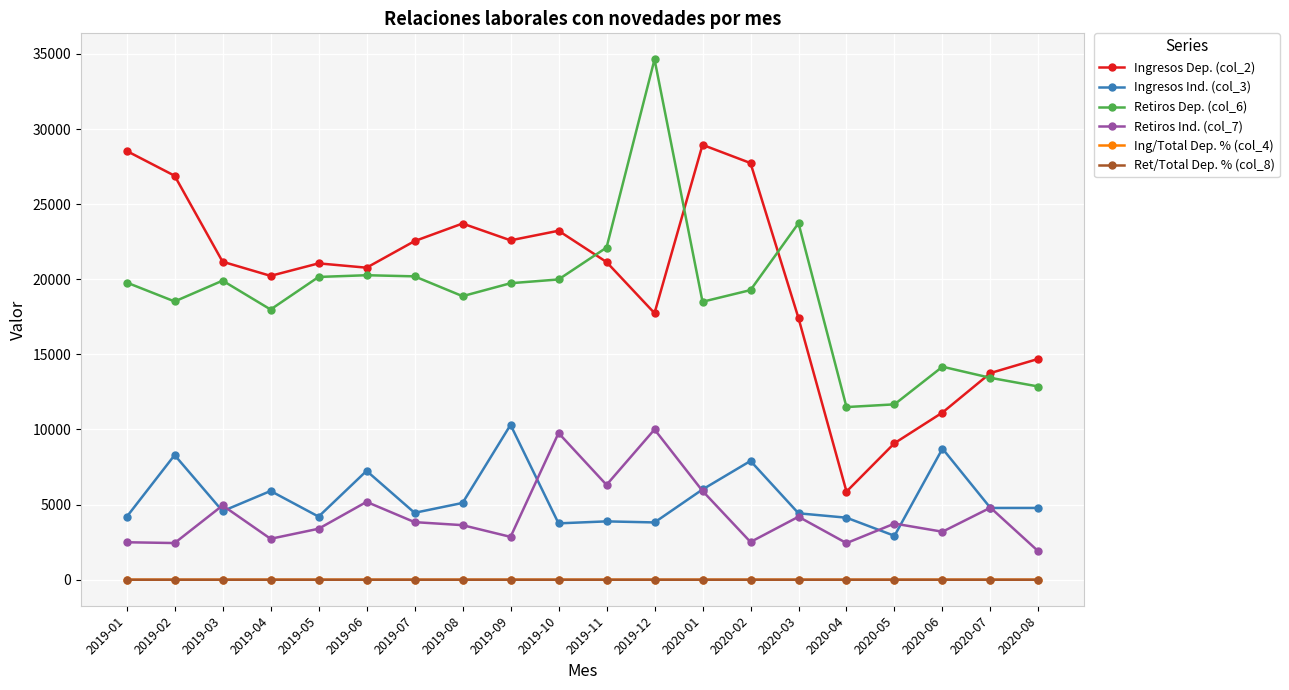

Which label corresponds to the largest value in the chart?

2019-12